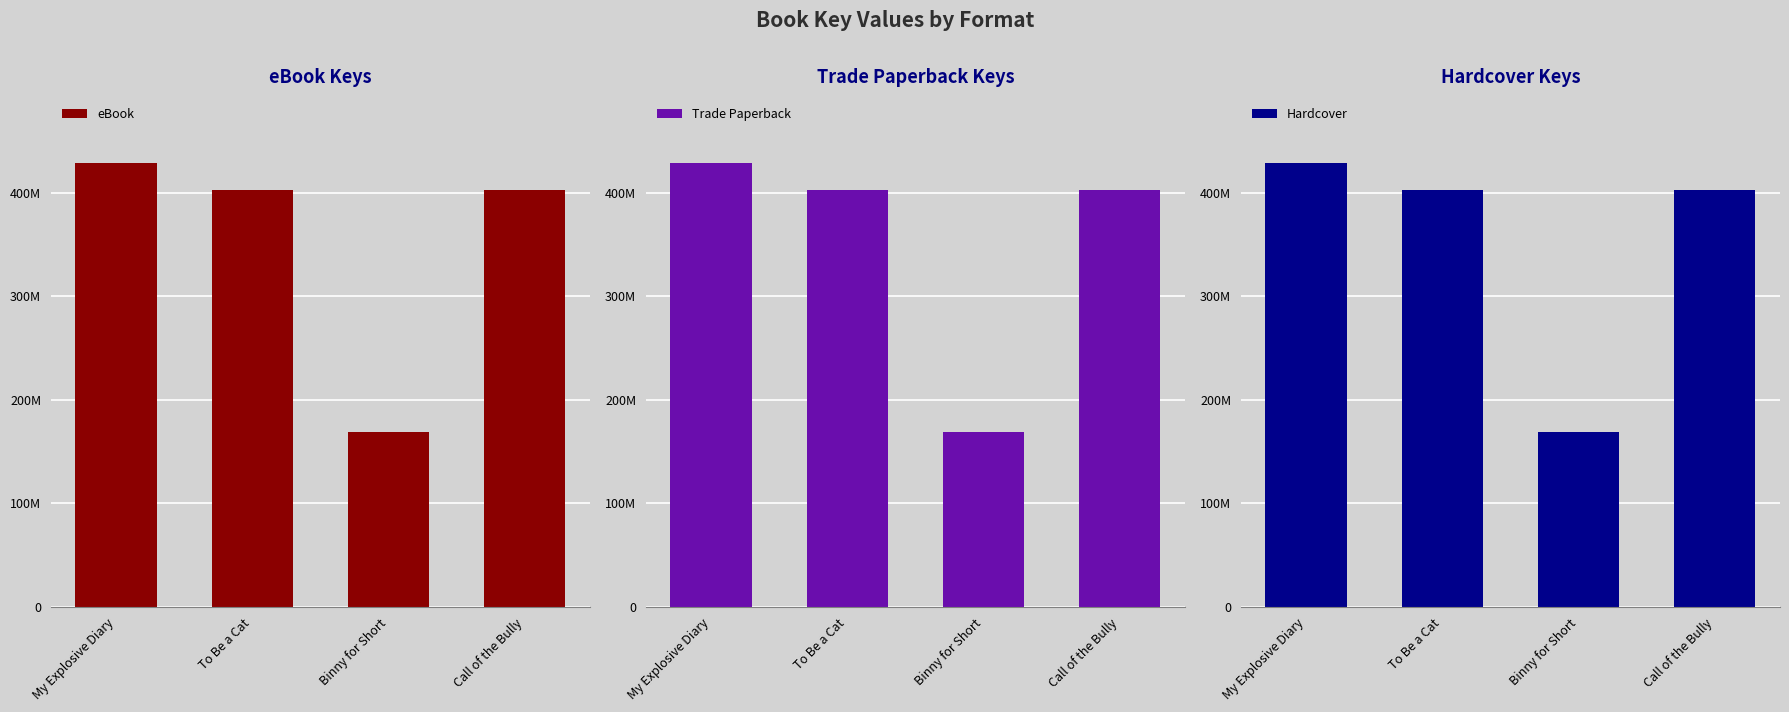

Reading left to right, extract all data points from this chart.

eBook: 428121563	402654487	168522243	402827556
Trade Paperback: 428121563	402654487	168522243	402827556
Hardcover: 428121563	402654487	168522243	402827556